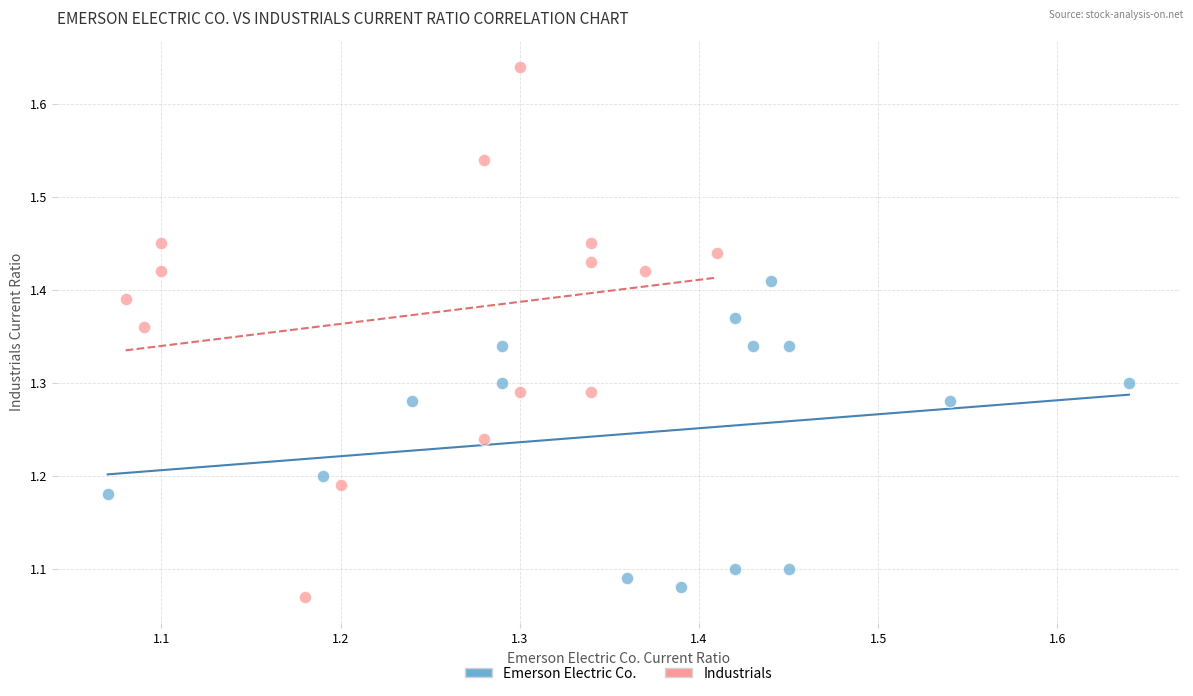

Which series has the largest Y range (max minus min)?

Industrials